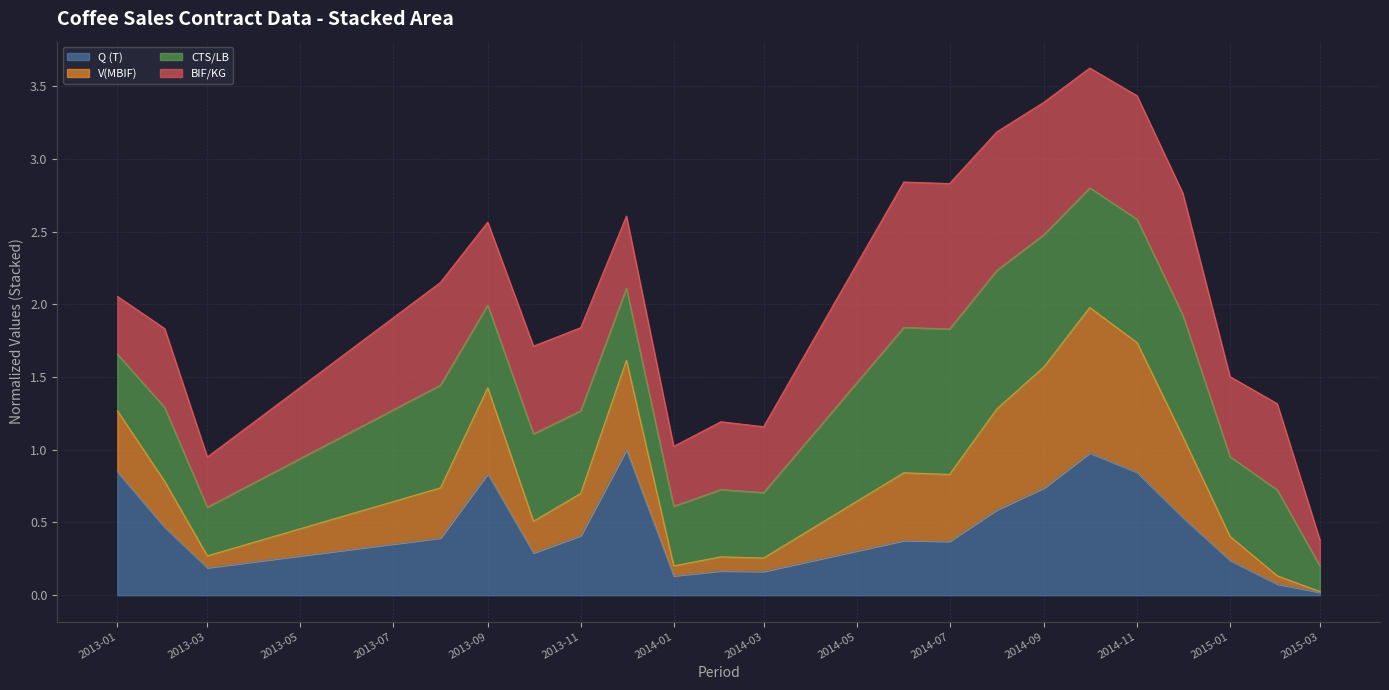

What is the sum of all Q (T) values?

9.7